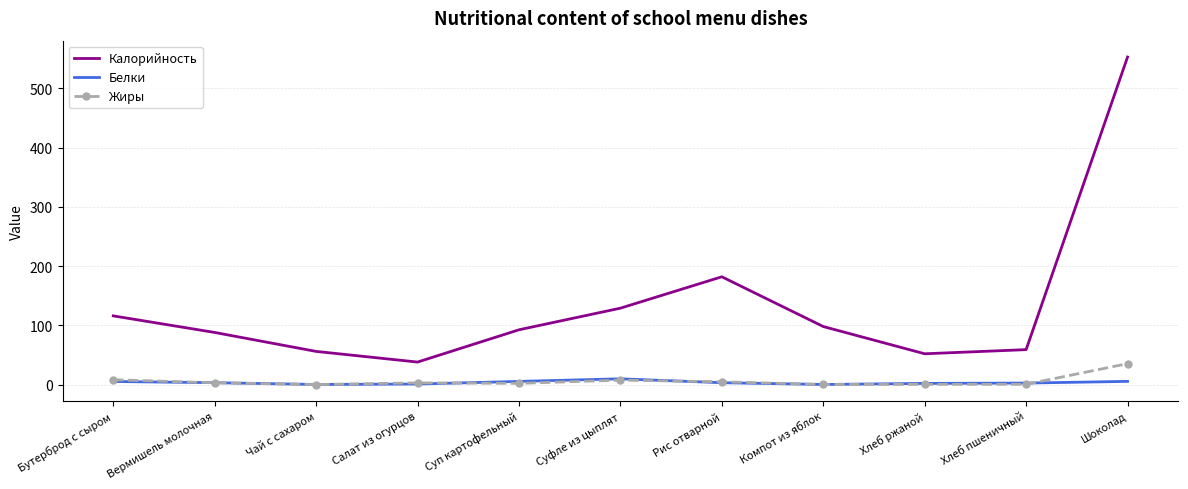

Which series has the largest total across all categories?

Калорийность